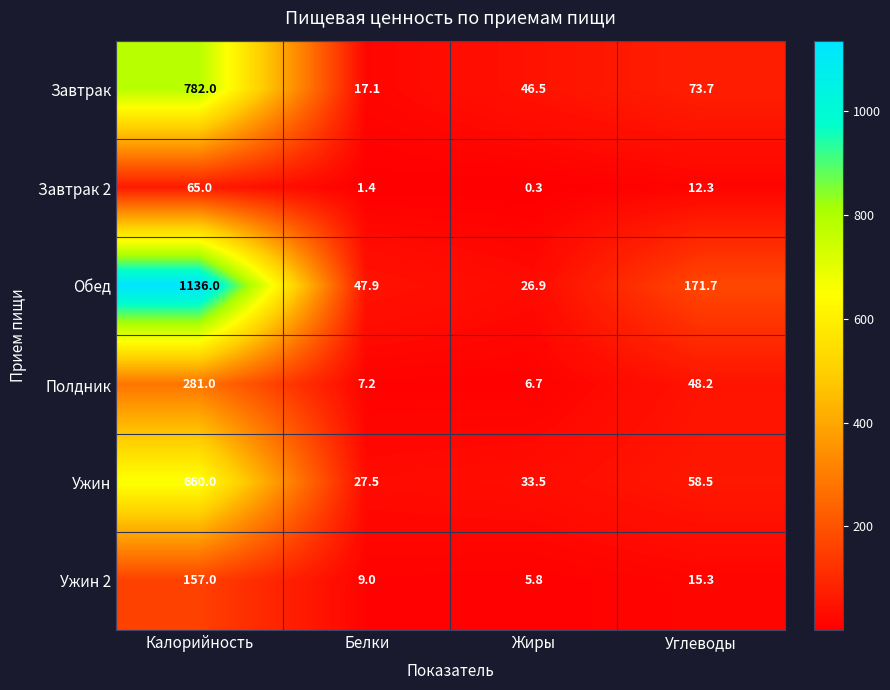

The Ужин 2 series shows 10.1 at Углеводы. True or false?

False